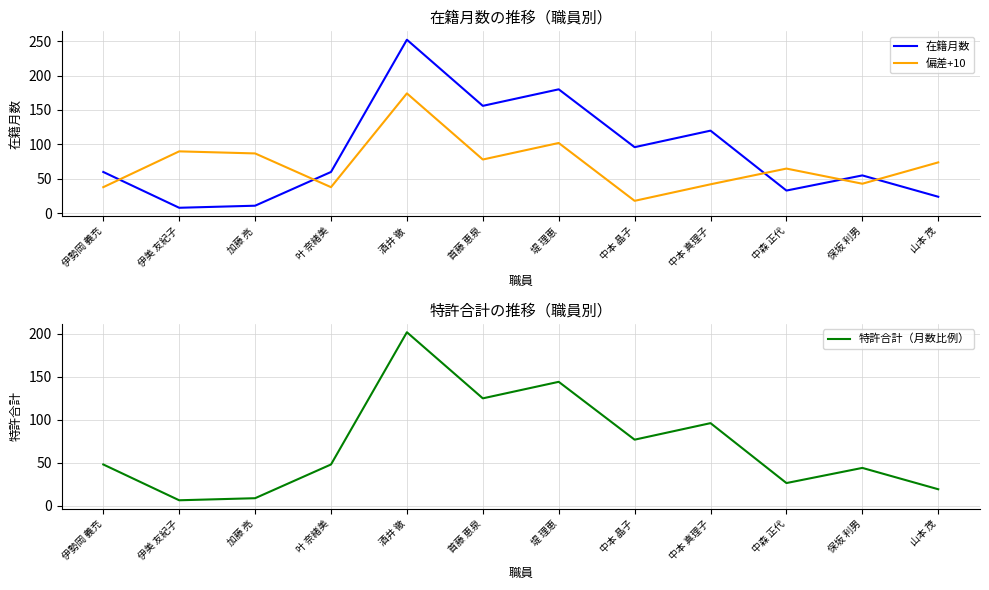

At which category does 偏差+10 reach its first local valley?

叶 奈緒美